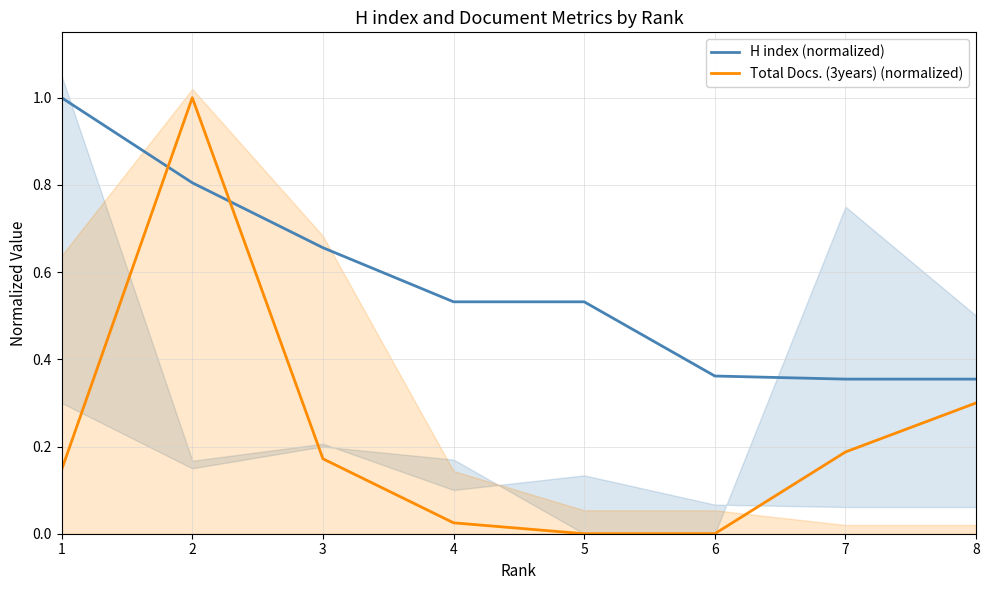

Reading right to left, what are all the values shown in this chart?

H index (normalized): 0.4	0.4	0.4	0.5	0.5	0.7	0.8	1.0
Total Docs. (3years) (normalized): 0.3	0.2	0.0	0.0	0.0	0.2	1.0	0.1